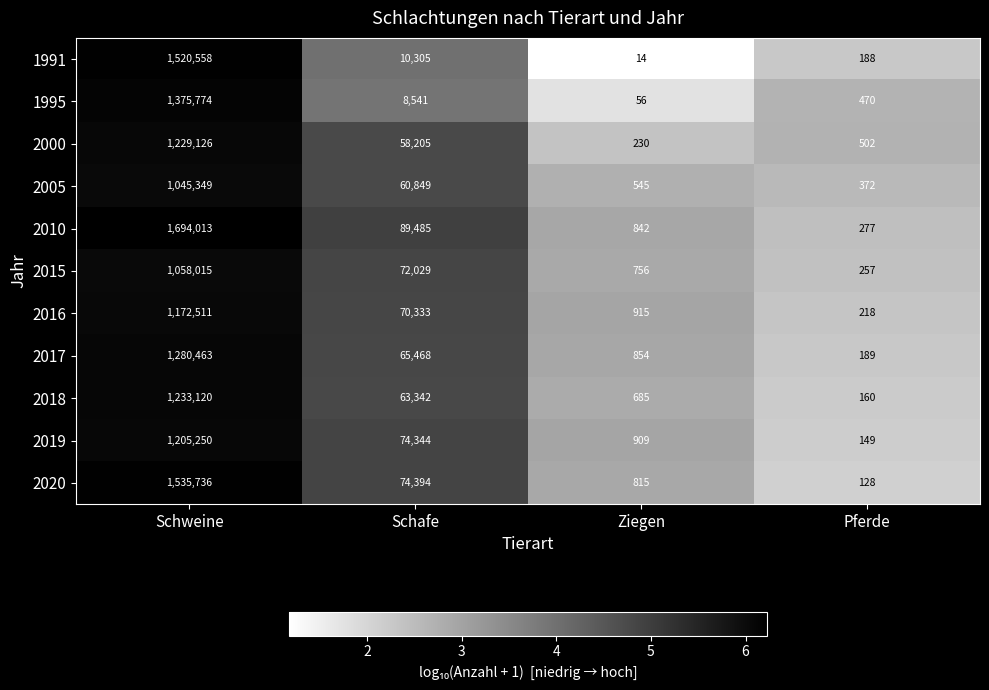

List the series in order of their peak value, highest first.

2010, 2020, 1991, 1995, 2017, 2018, 2000, 2019, 2016, 2015, 2005